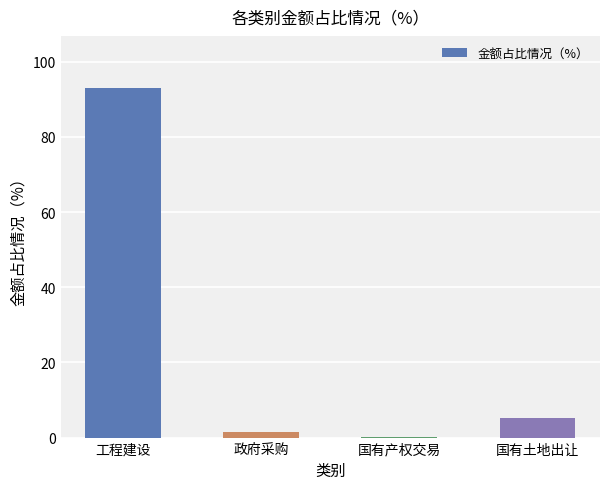

The chart shows a value of 5.3 at 国有土地出让. True or false?

True